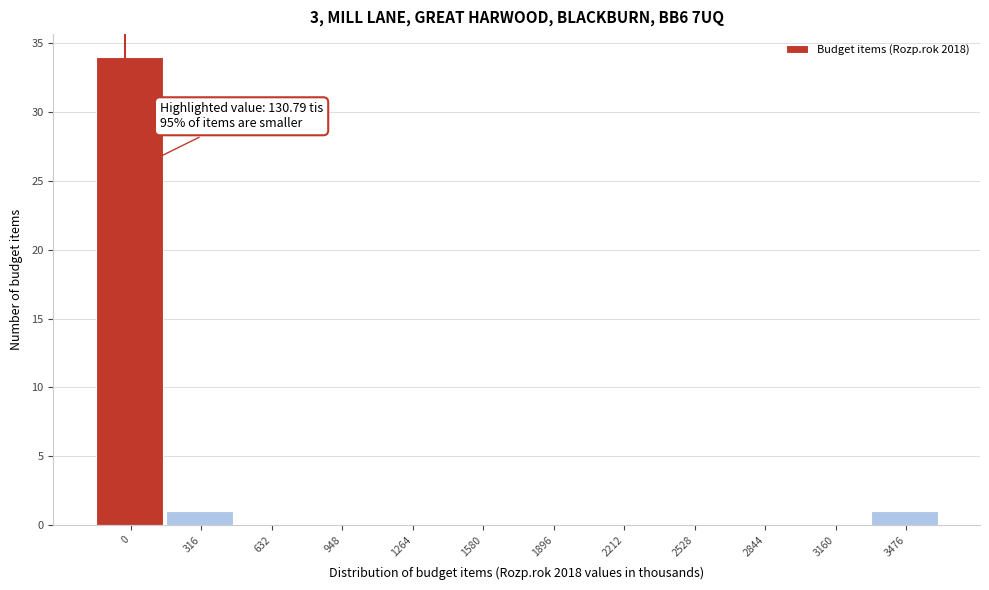

Reading right to left, extract all data points from this chart.

3476=1	3160=0	2844=0	2528=0	2212=0	1896=0	1580=0	1264=0	948=0	632=0	316=1	0=34